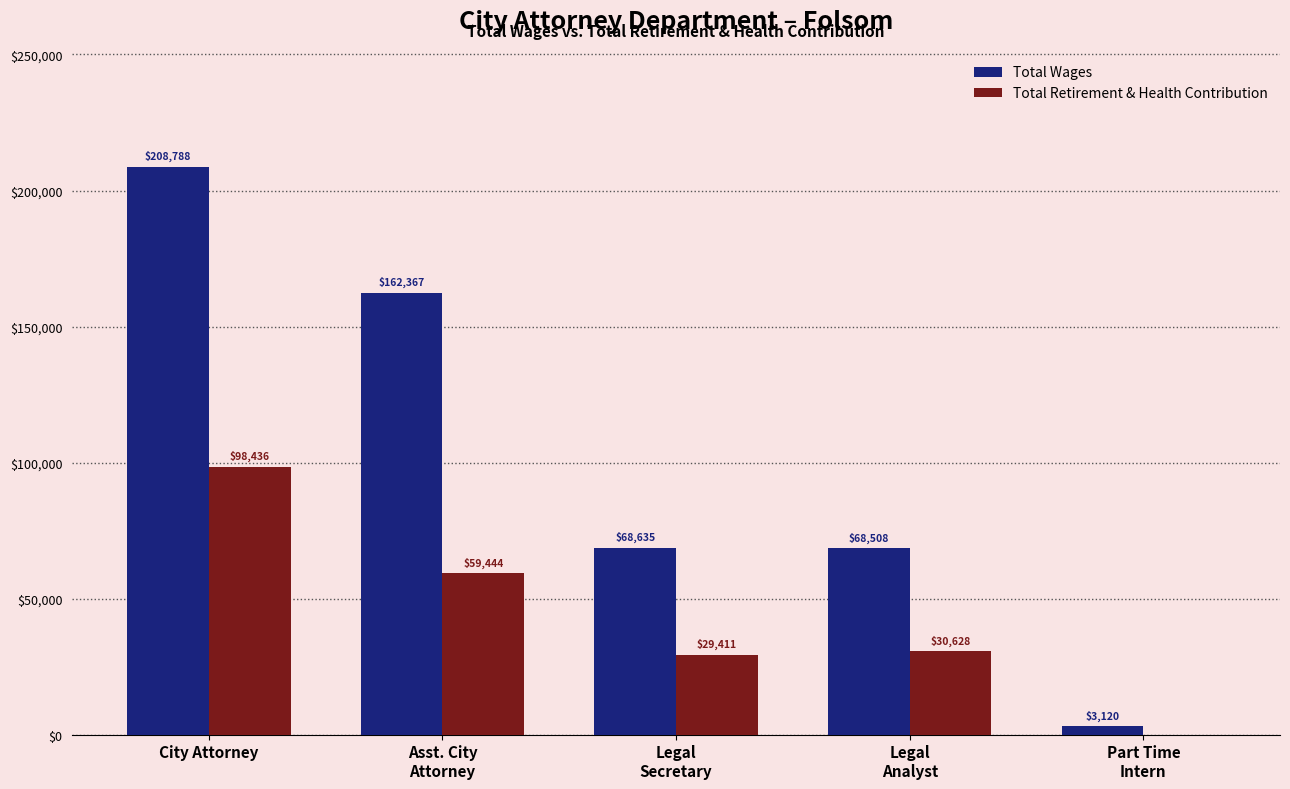

Count the number of data series in this chart.

2